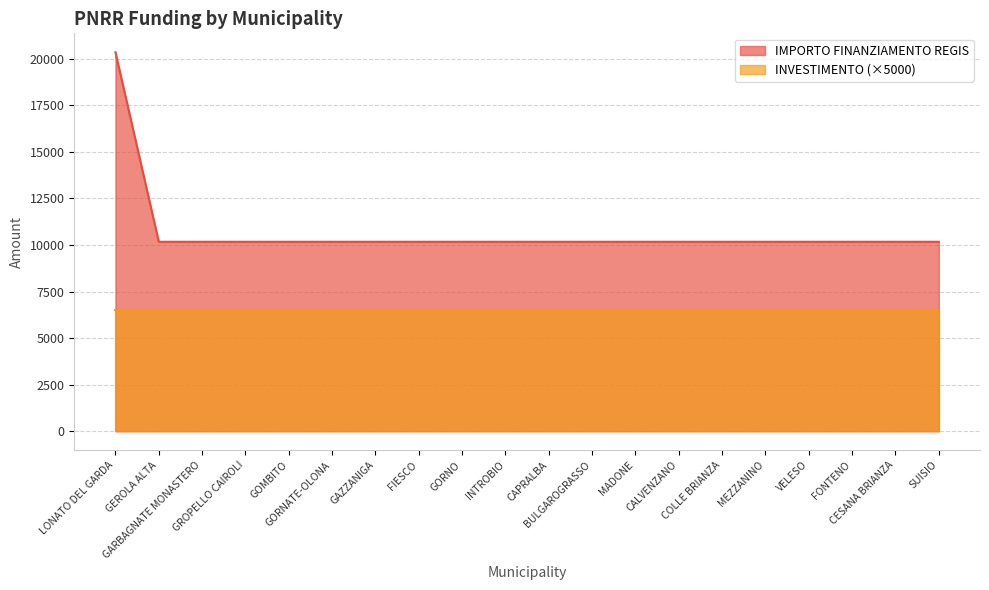

How many categories are shown in the chart?

20